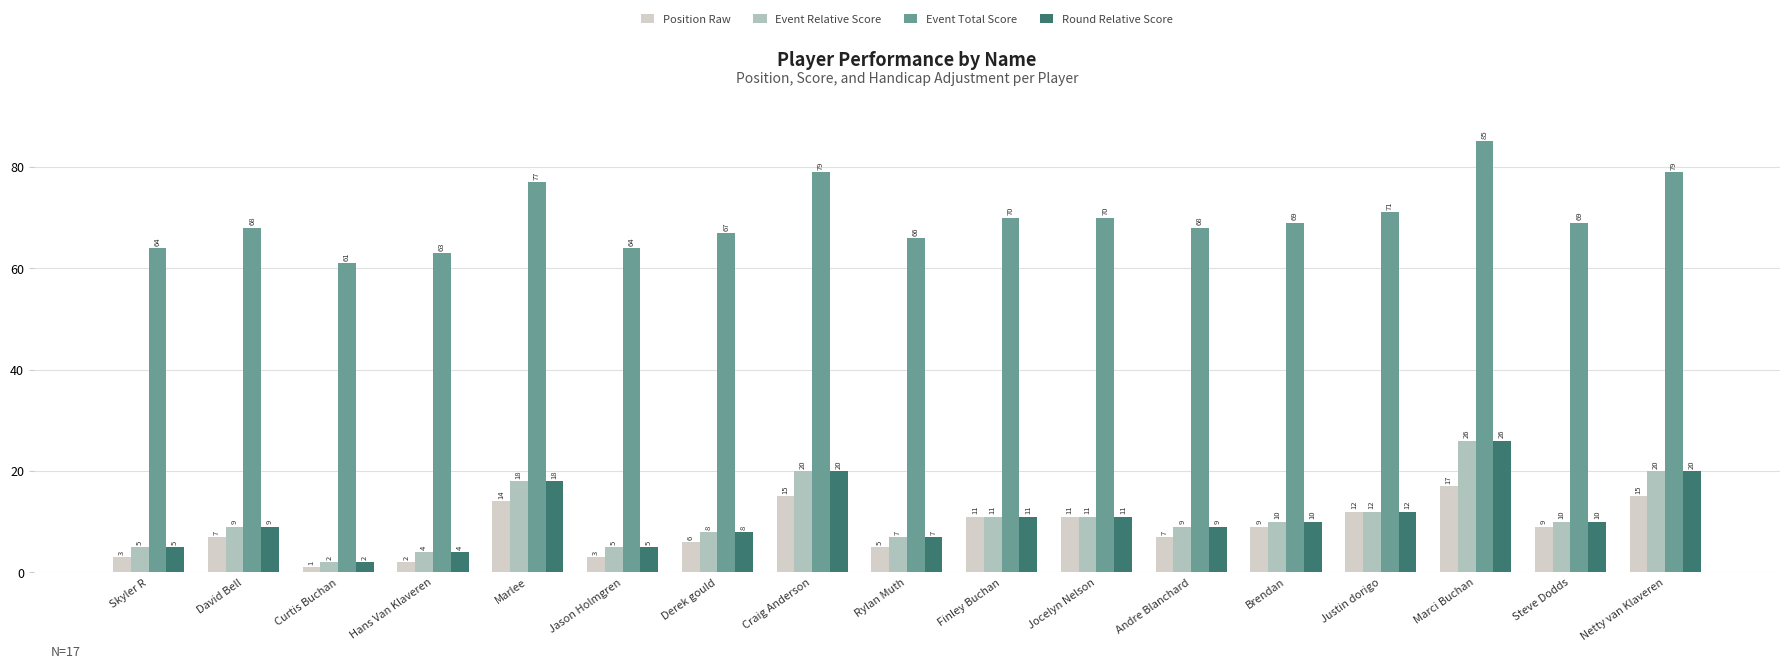

At which category is the sum across all series the highest?

Marci Buchan